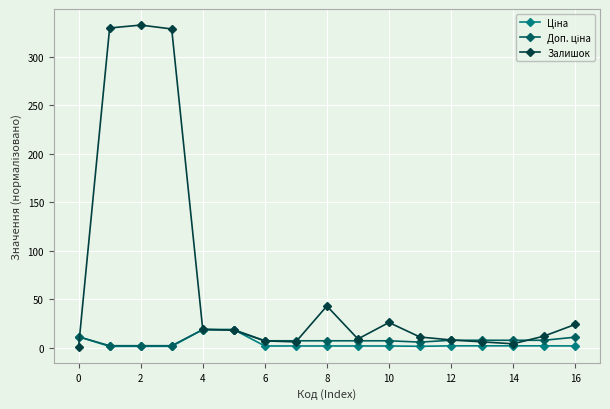

Which series has the largest total across all categories?

Залишок